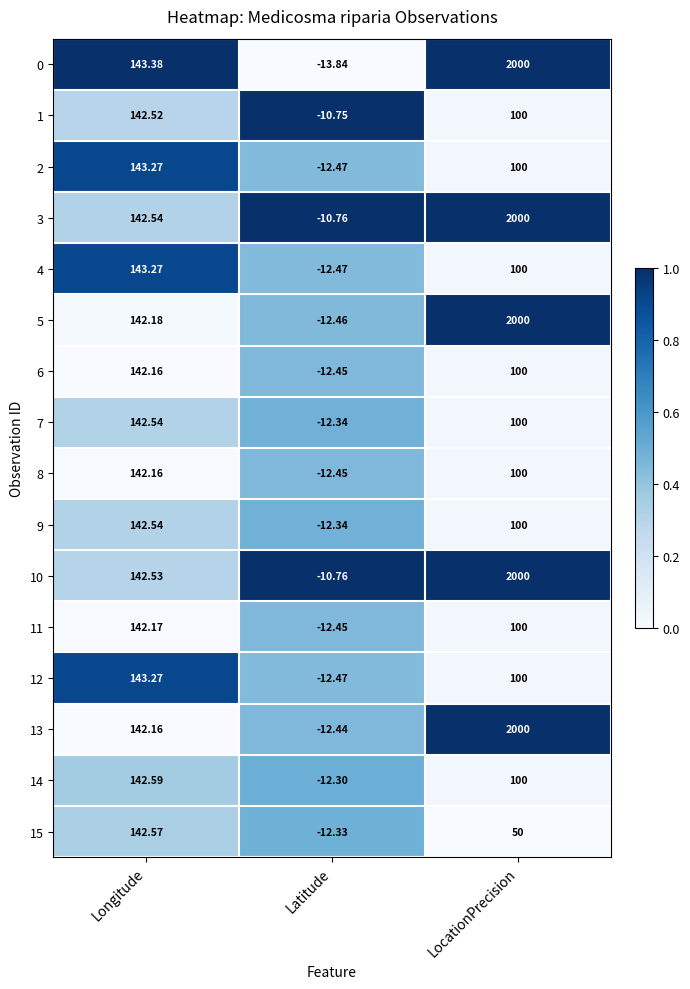

Which series has the largest total across all categories?

3